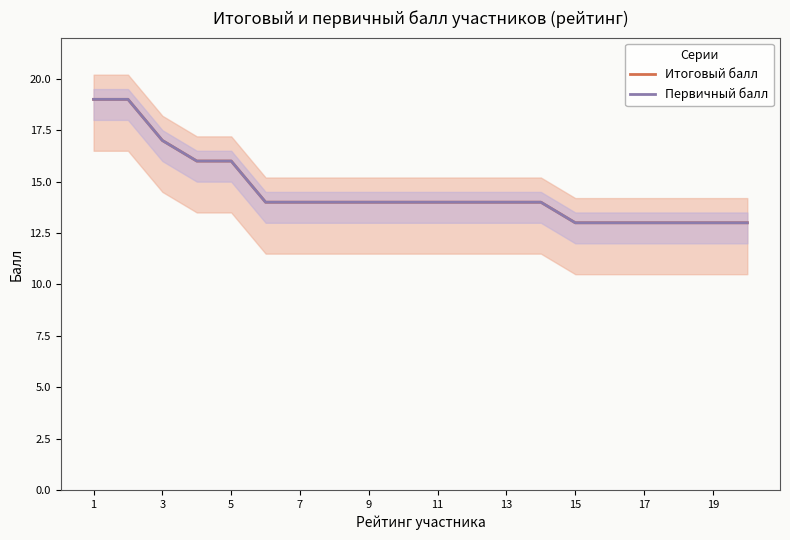

Which category has the highest value in the Итоговый балл series?

1